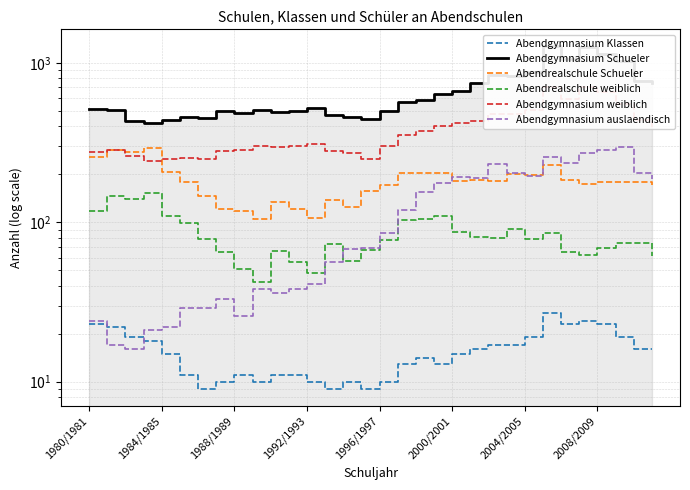

How many values in the Abendrealschule weiblich series exceed 78?

15